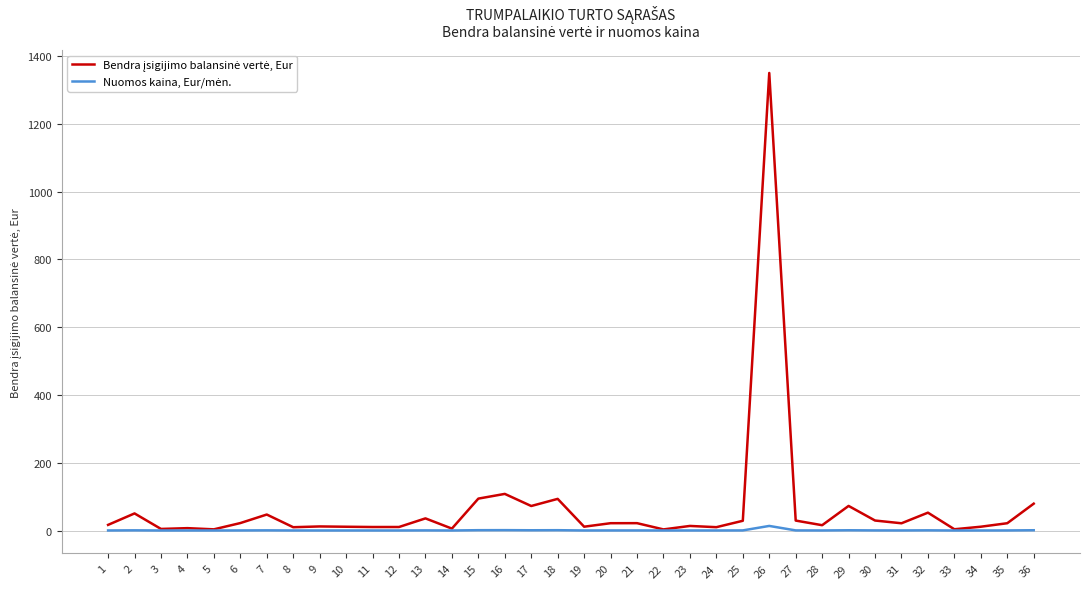

What is the maximum value shown in the chart?

1350.0